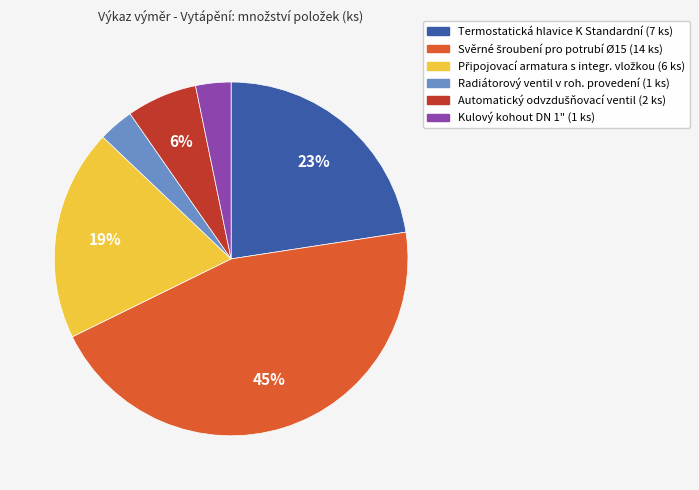

Is there any slice that represents more than half of the pie?

No